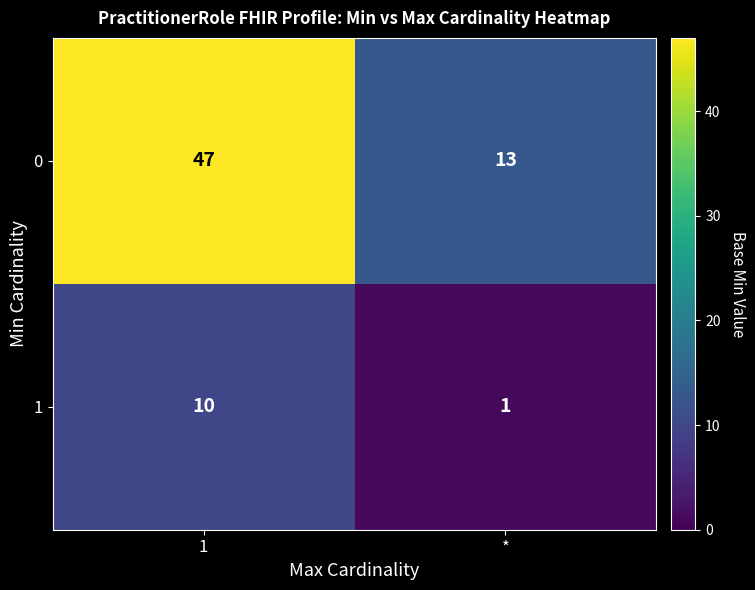

What is the difference between the maximum and minimum values in the 0 series?

34